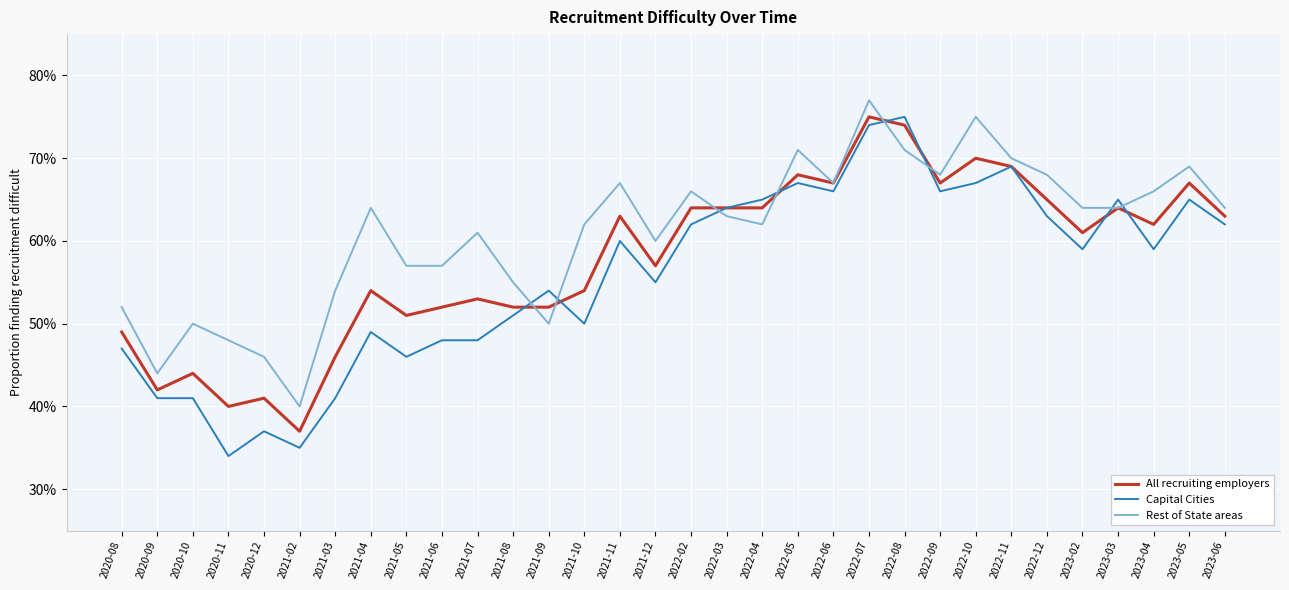

What position from the left is 2021-07?

11